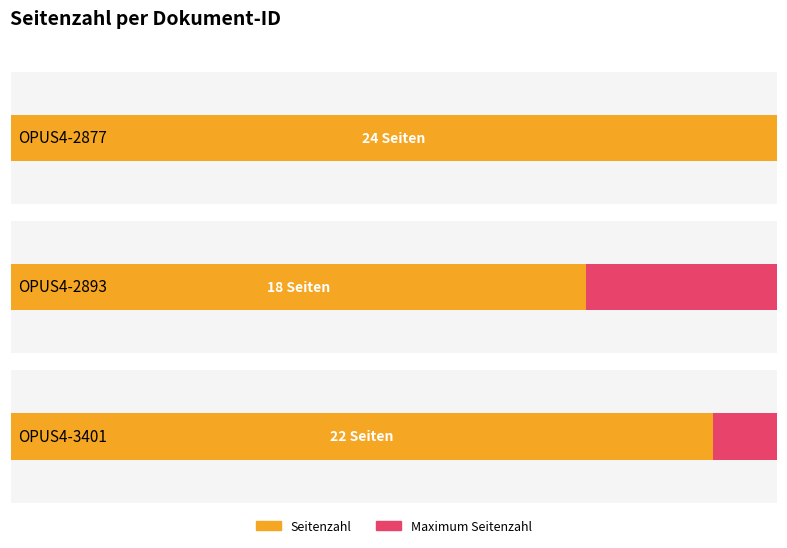

What is the greatest value displayed?

24